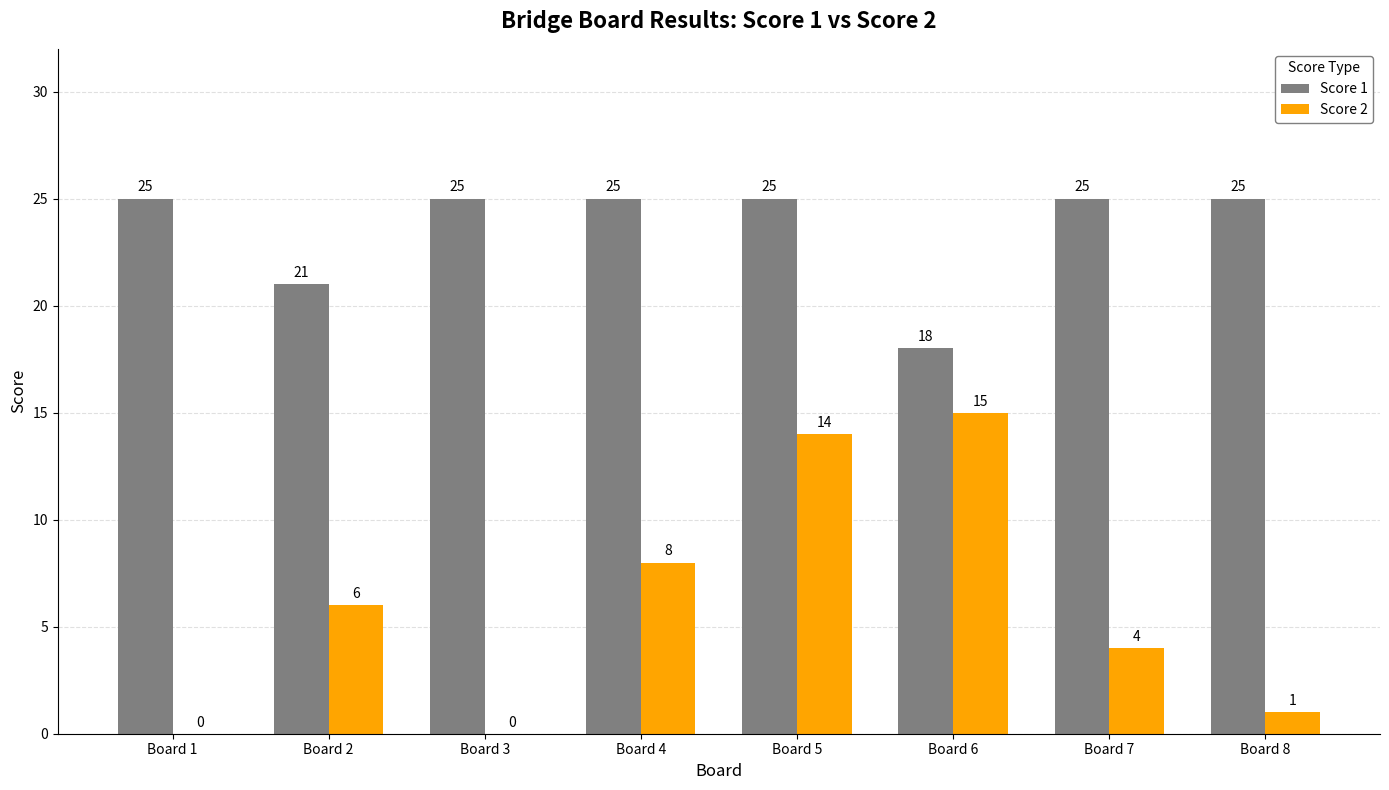

At which category is the sum across all series the highest?

Board 5